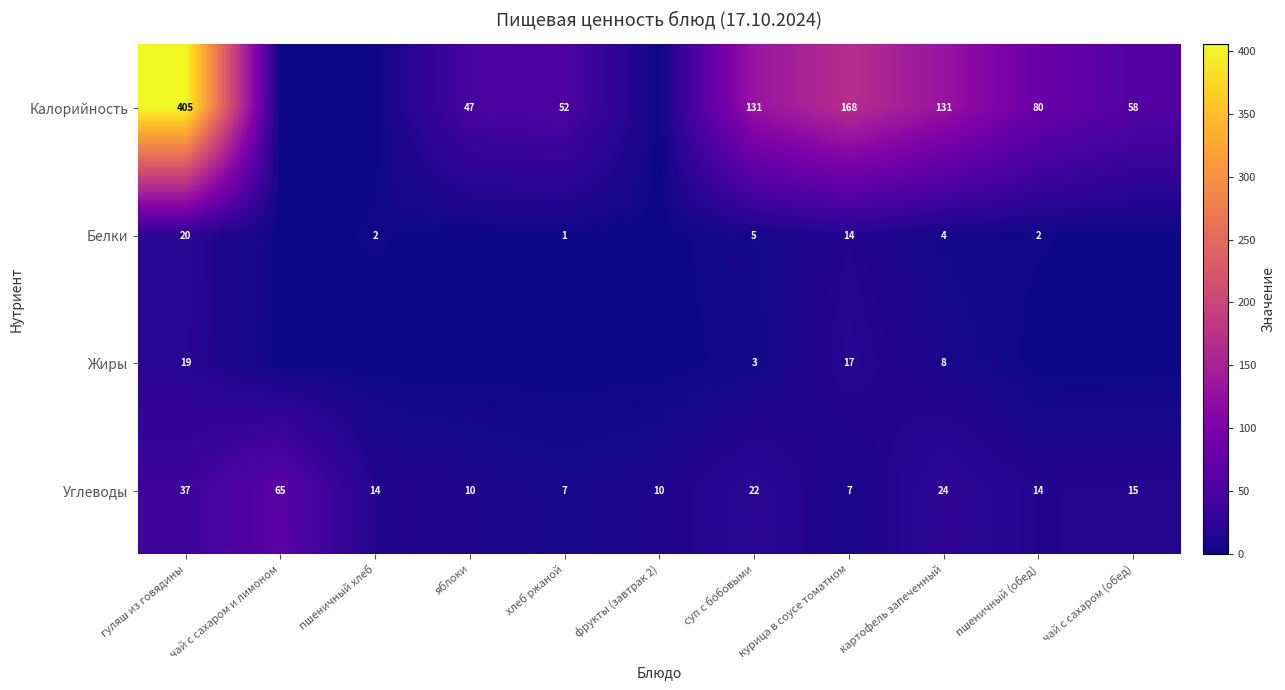

What is the sum of the Белки values at хлеб ржаной and курица в соусе томатном?

15